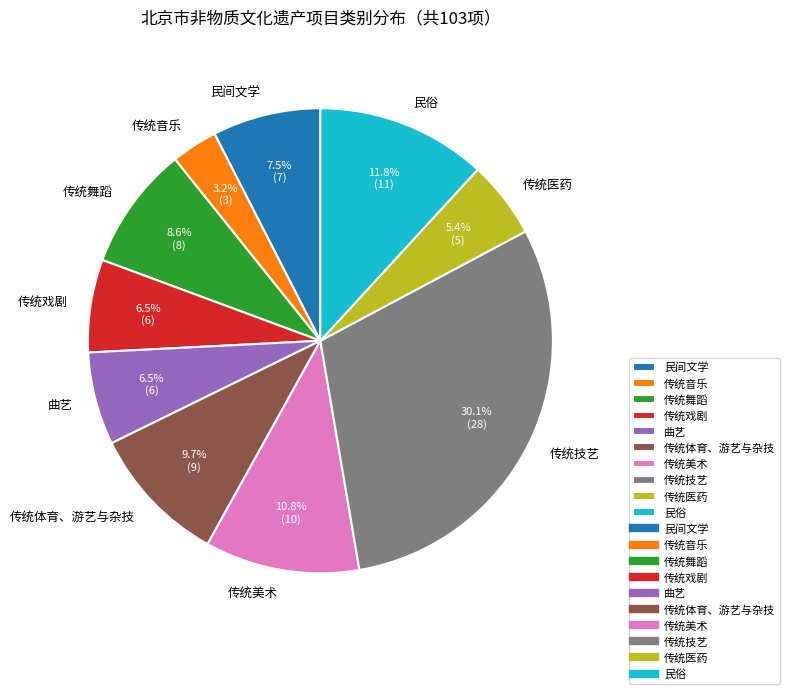

Between 曲艺 and 传统美术, which is larger?

传统美术